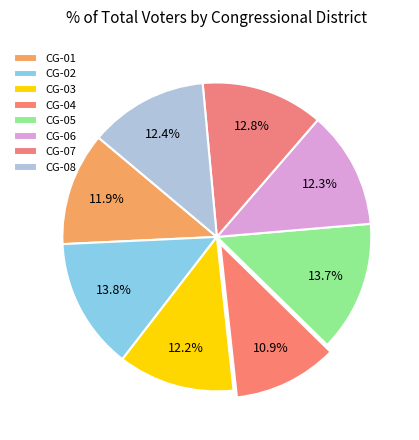

How many segments does this pie chart have?

8